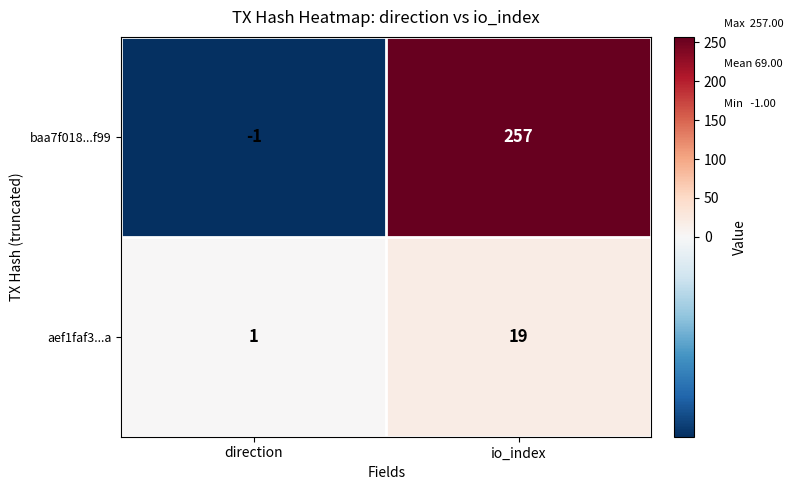

At how many categories does at least one series exceed 230?

1